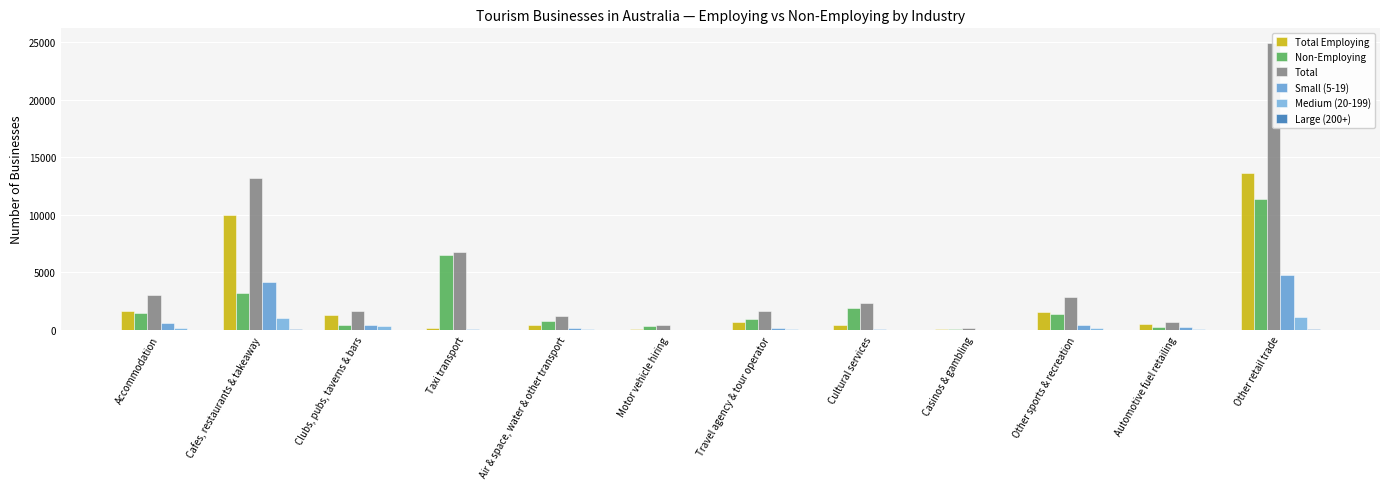

Reading left to right, extract all data points from this chart.

Total Employing: Accommodation=1611	Cafes, restaurants & takeaway=9978	Clubs, pubs, taverns & bars=1254	Taxi transport=202	Air & space, water & other transport=456	Motor vehicle hiring=102	Travel agency & tour operator=692	Cultural services=438	Casinos & gambling=112	Other sports & recreation=1553	Automotive fuel retailing=492	Other retail trade=13593
Non-Employing: Accommodation=1431	Cafes, restaurants & takeaway=3195	Clubs, pubs, taverns & bars=406	Taxi transport=6526	Air & space, water & other transport=765	Motor vehicle hiring=333	Travel agency & tour operator=972	Cultural services=1914	Casinos & gambling=58	Other sports & recreation=1346	Automotive fuel retailing=215	Other retail trade=11357
Total: Accommodation=3042	Cafes, restaurants & takeaway=13173	Clubs, pubs, taverns & bars=1660	Taxi transport=6728	Air & space, water & other transport=1219	Motor vehicle hiring=433	Travel agency & tour operator=1664	Cultural services=2352	Casinos & gambling=170	Other sports & recreation=2899	Automotive fuel retailing=707	Other retail trade=24951
Small (5-19): Accommodation=566	Cafes, restaurants & takeaway=4188	Clubs, pubs, taverns & bars=469	Taxi transport=38	Air & space, water & other transport=137	Motor vehicle hiring=32	Travel agency & tour operator=154	Cultural services=82	Casinos & gambling=20	Other sports & recreation=440	Automotive fuel retailing=252	Other retail trade=4783
Medium (20-199): Accommodation=184	Cafes, restaurants & takeaway=1044	Clubs, pubs, taverns & bars=370	Taxi transport=12	Air & space, water & other transport=64	Motor vehicle hiring=3	Travel agency & tour operator=43	Cultural services=35	Casinos & gambling=4	Other sports & recreation=143	Automotive fuel retailing=61	Other retail trade=1098
Large (200+): Accommodation=24	Cafes, restaurants & takeaway=43	Clubs, pubs, taverns & bars=7	Taxi transport=0	Air & space, water & other transport=9	Motor vehicle hiring=3	Travel agency & tour operator=3	Cultural services=0	Casinos & gambling=4	Other sports & recreation=14	Automotive fuel retailing=3	Other retail trade=36